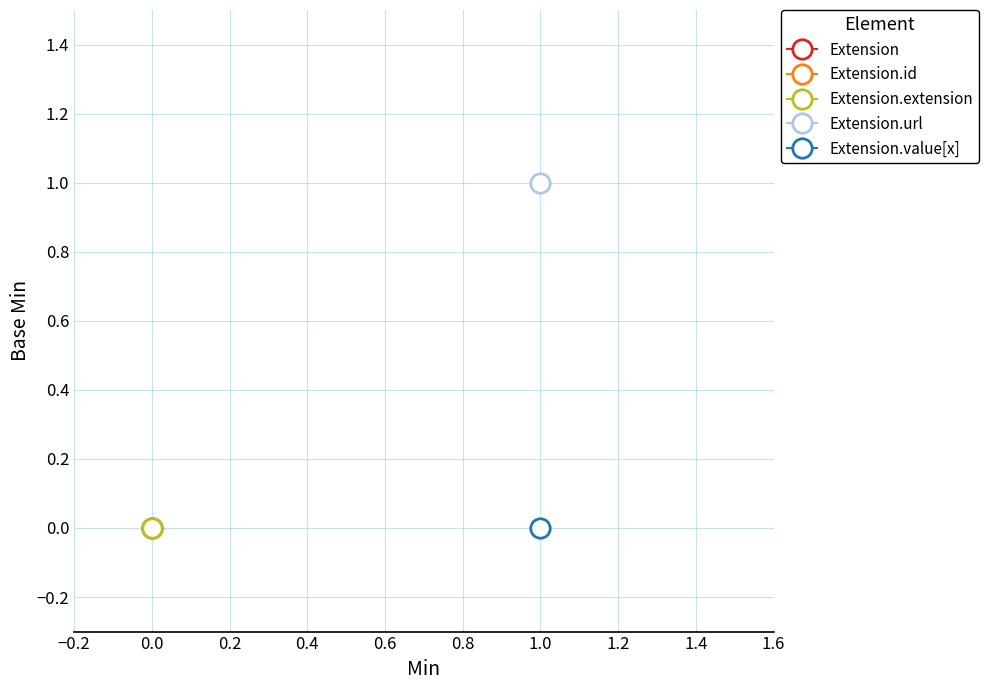

Which label corresponds to the largest value in the chart?

Extension.url